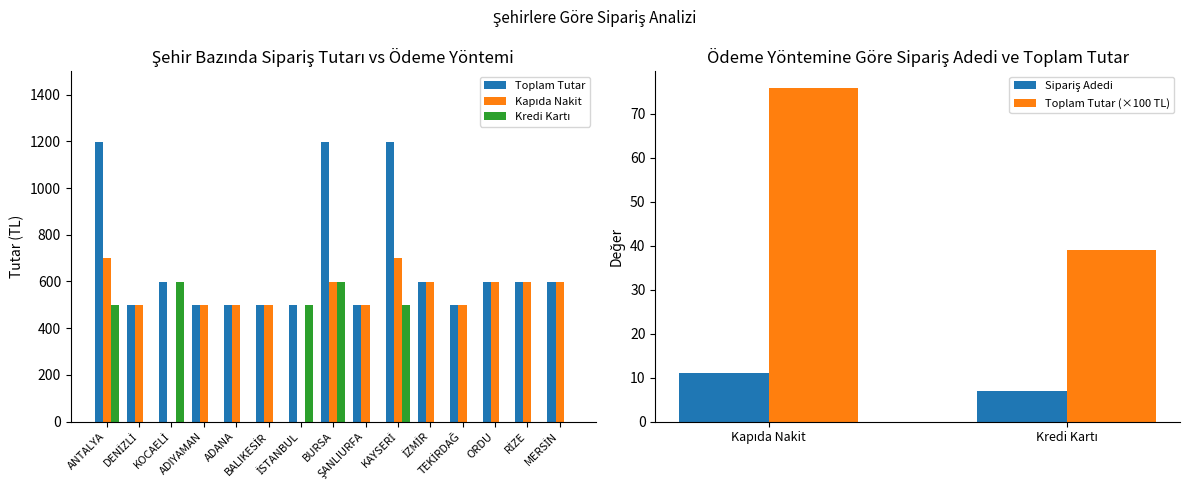

What is the difference between the maximum and minimum values in the Toplam Tutar (×100 TL) series?

36.9